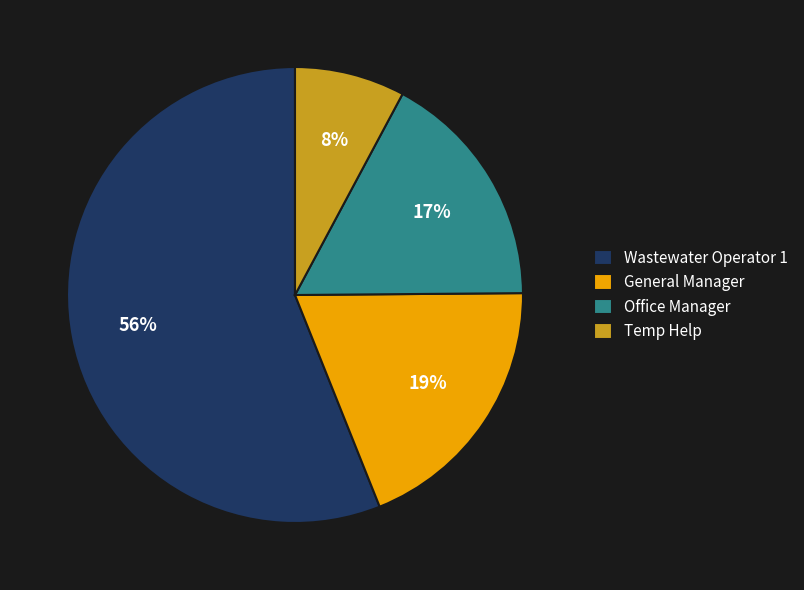

True or false: Temp Help accounts for 8% of the total.

True